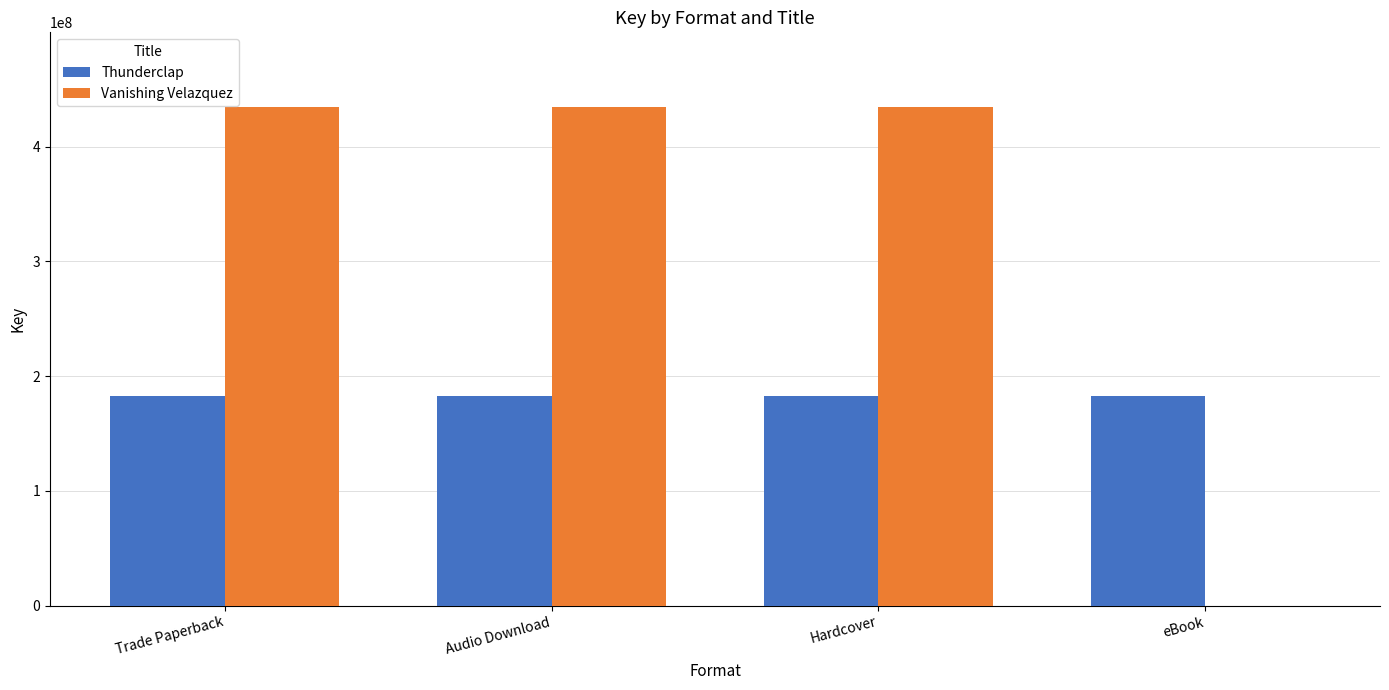

What is the total value across all series at Hardcover?

617384133